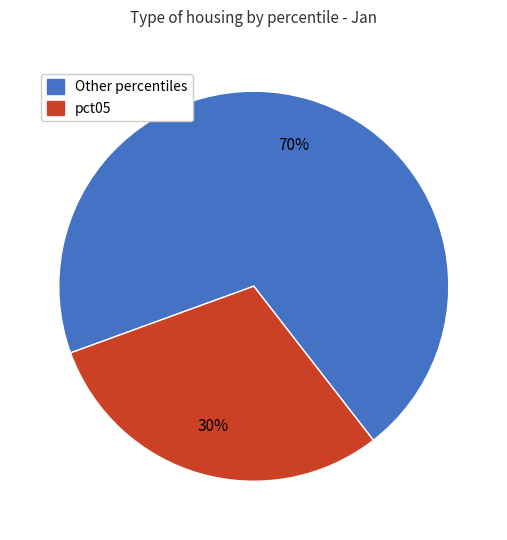

Does any single category account for the majority?

Yes